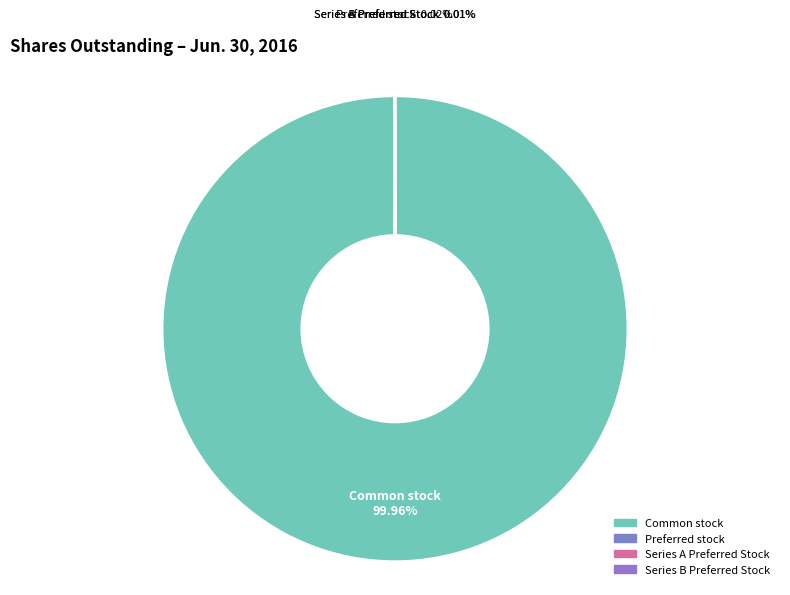

To the nearest percent, what is the difference between the largest and smallest slice percentages?

100%